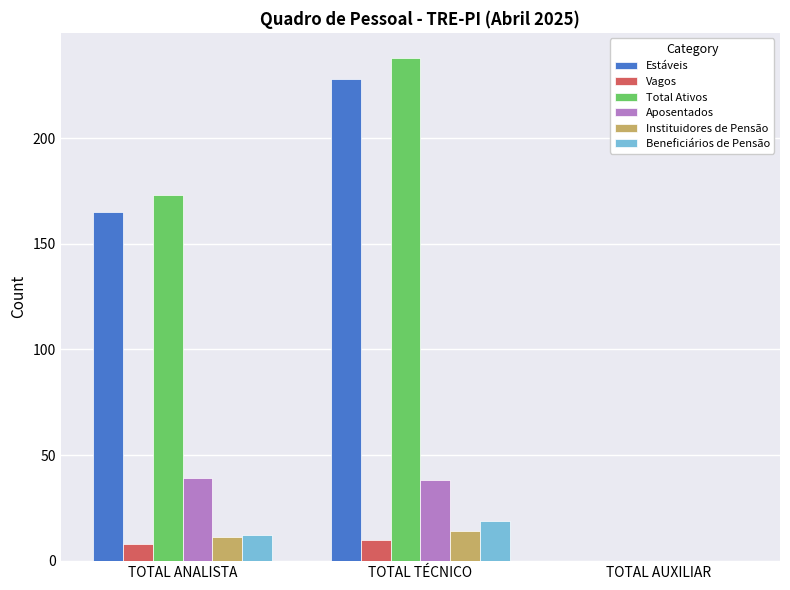

What is the sum of all Vagos values?

18